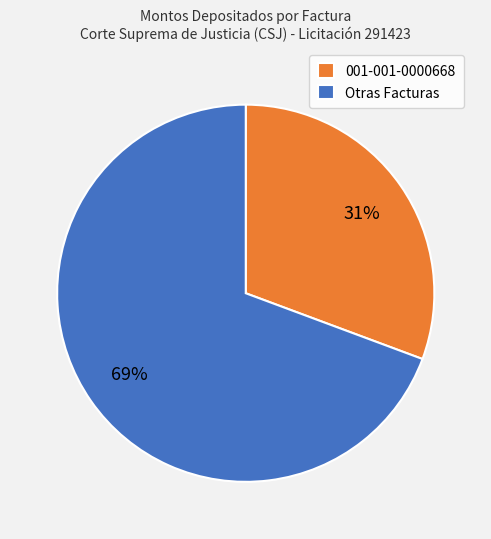

Between Otras Facturas and 001-001-0000668, which is larger?

Otras Facturas